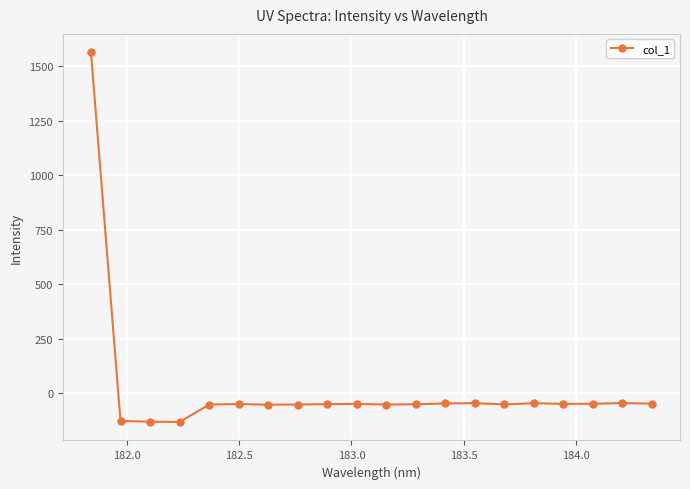

What is the sum of all values?

368.9